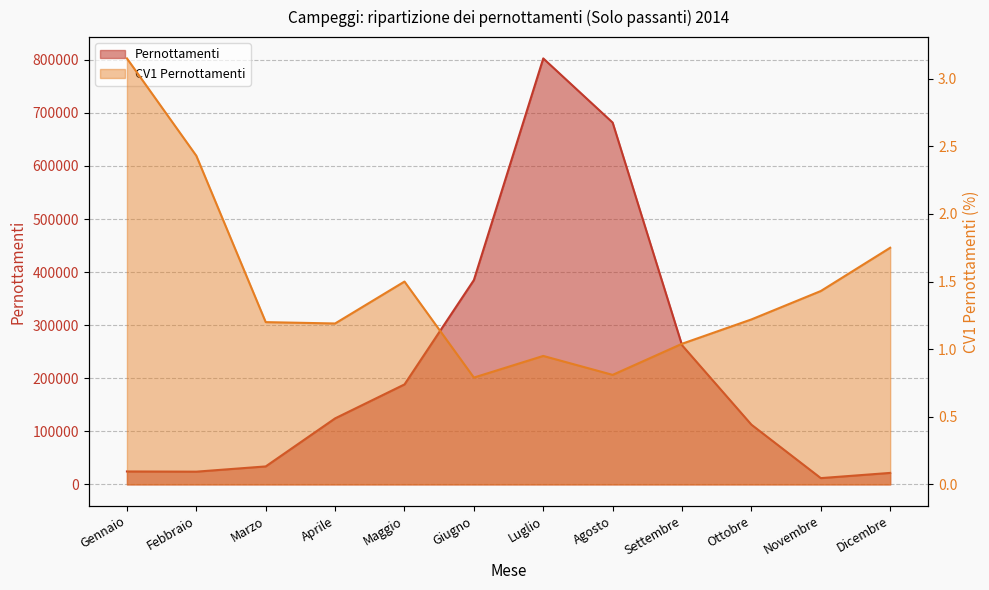

Does the chart have visible grid lines?

Yes